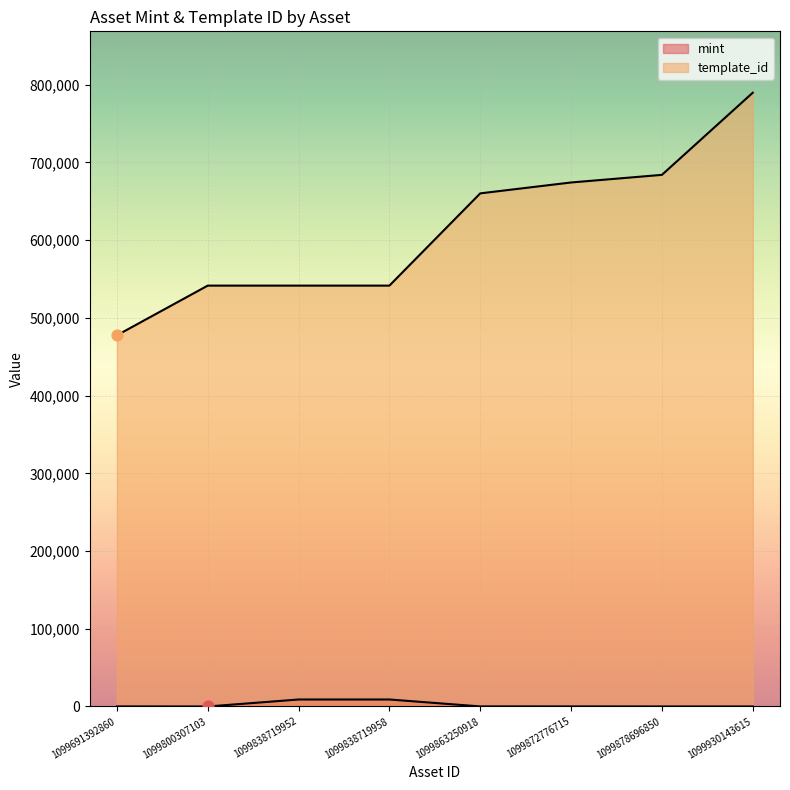

At how many categories does at least one series exceed 174101?

8